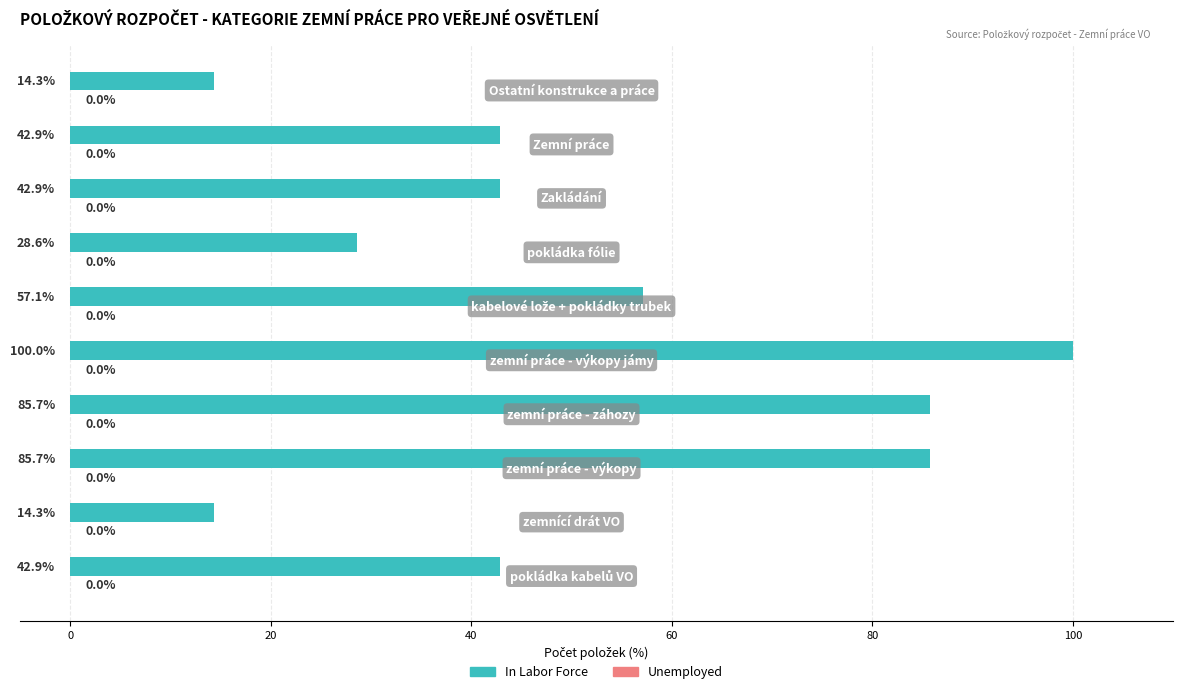

What is the difference between the maximum and minimum values?

85.7